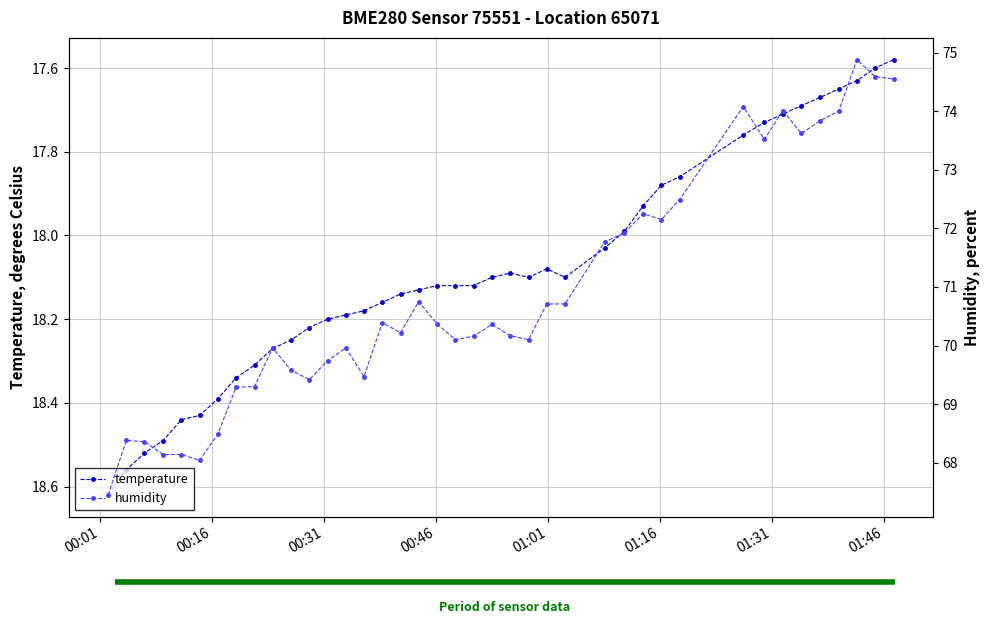

What is the difference between the maximum and minimum values in the temperature series?

1.0